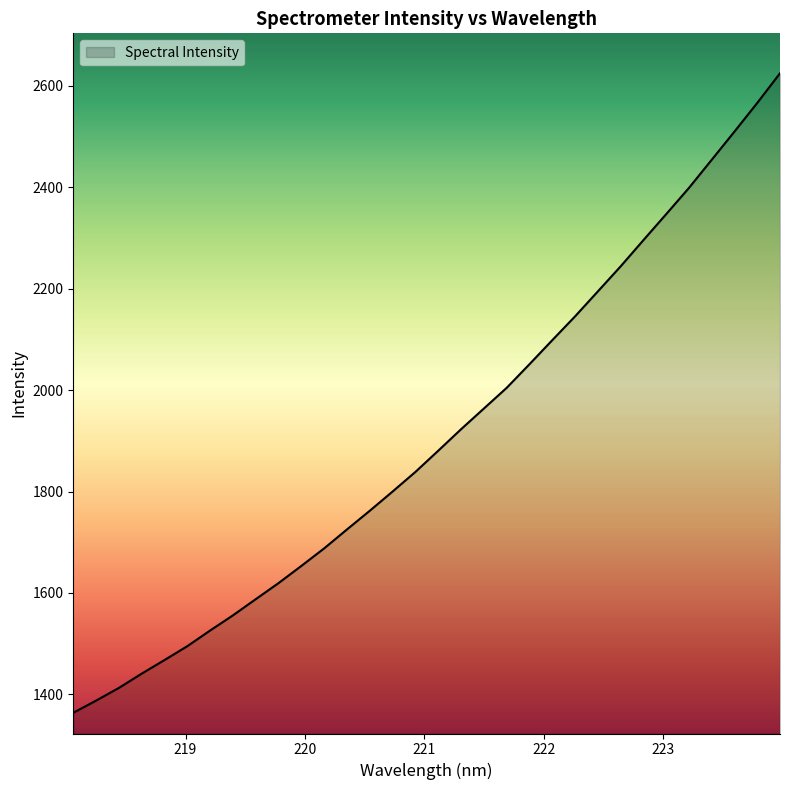

What is the maximum value shown in the chart?

2625.1